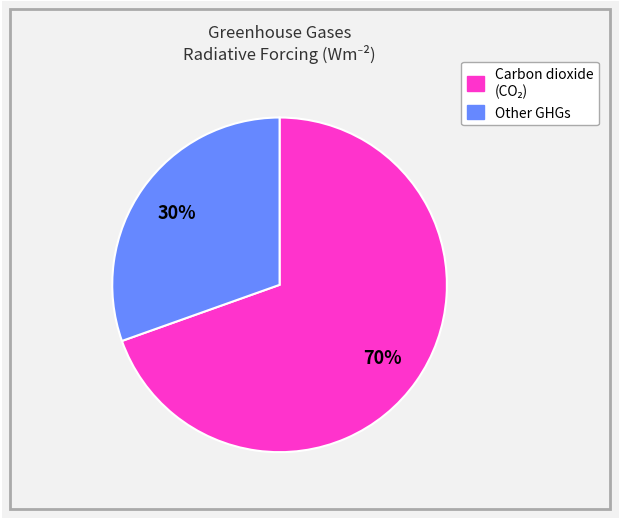

To the nearest percent, what is the average slice percentage?

50%